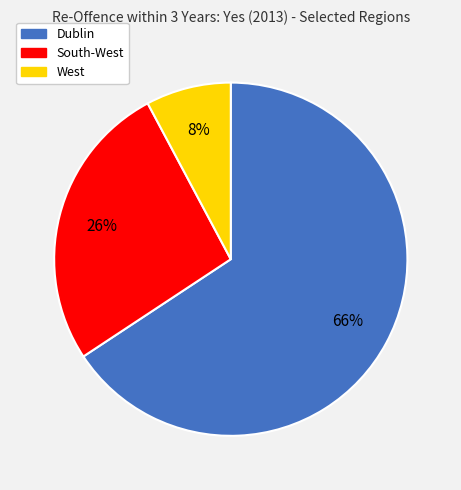

Which has a higher value, Dublin or South-West?

Dublin